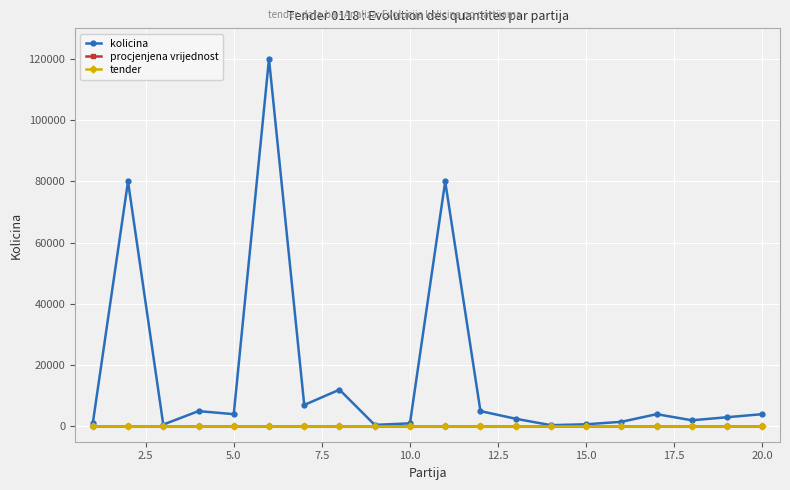

True or false: kolicina has more than 1 interior local peaks.

True